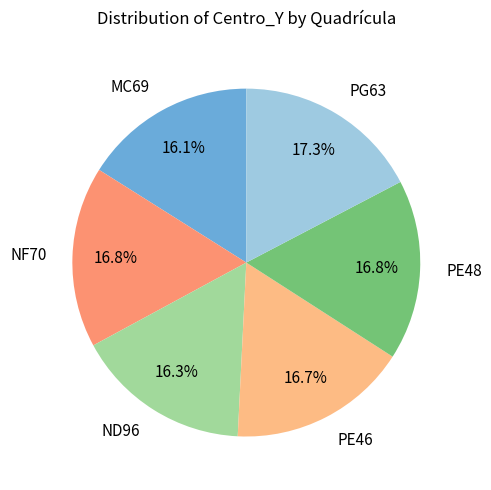

What percentage is the PG63 slice, to the nearest percent?

17%